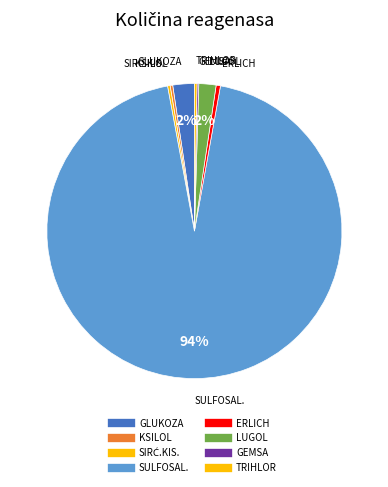

Rank the categories by value from lowest to highest.

GEMSA 100ml, KSILOL 1lit., SIRĆETNA KISELINA GLAC.1l, TRIHLOR SIRĆETNA KISELINA 80%, ERLICH REAGENS a-100 ml, LUGOL A-500ml, GLUKOZA ANHIDRID 1kg, SULFOSALICILNA KISELINA